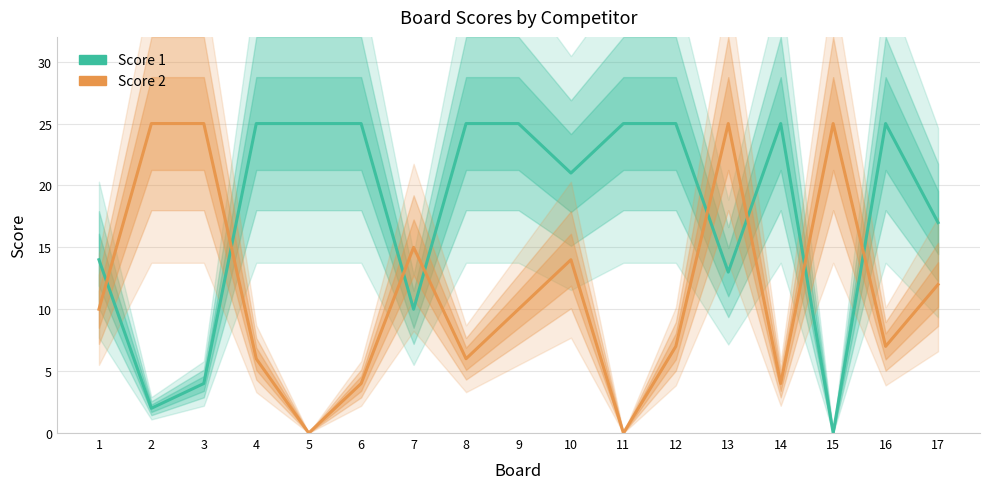

List the series in order of their peak value, lowest first.

Score 1, Score 2